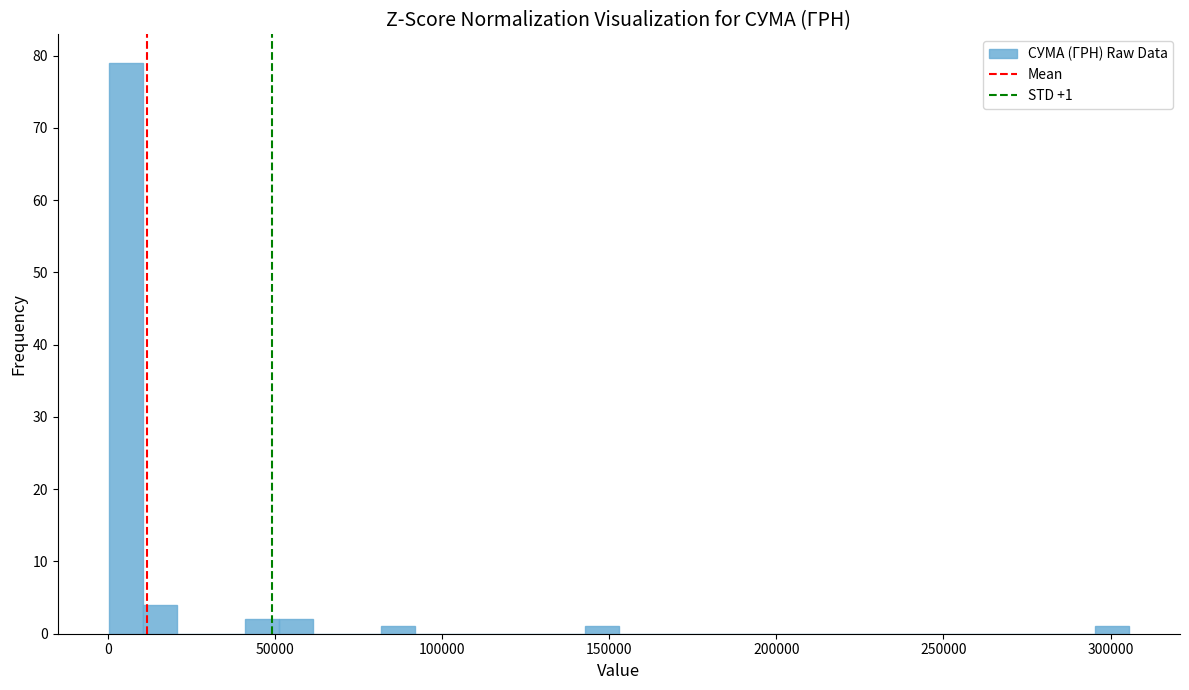

Read against the x-axis, roughly where is the centre of the tallest bar?

5000